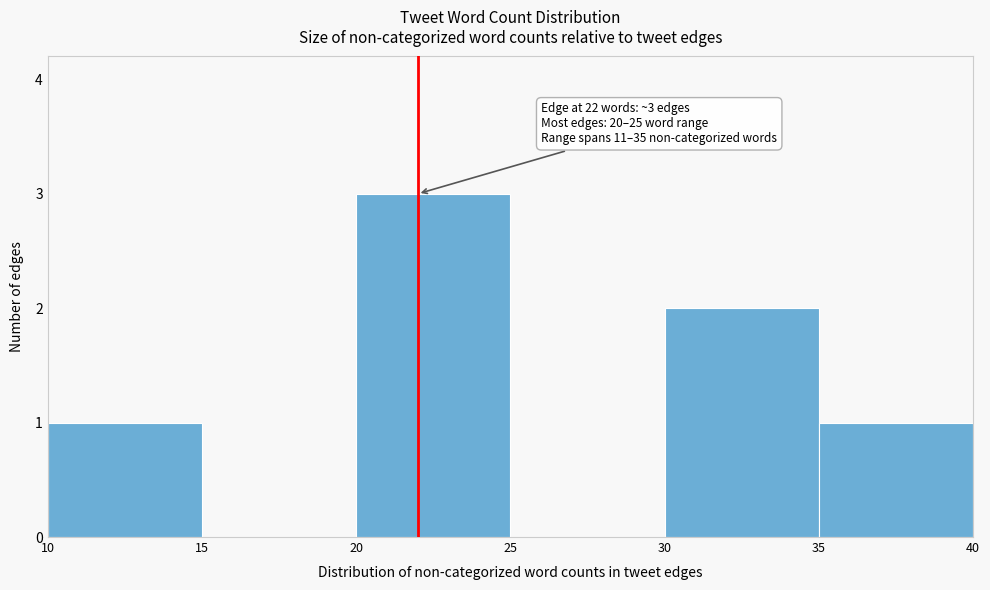

Which range on the x-axis has the tallest bar?

20 to 25